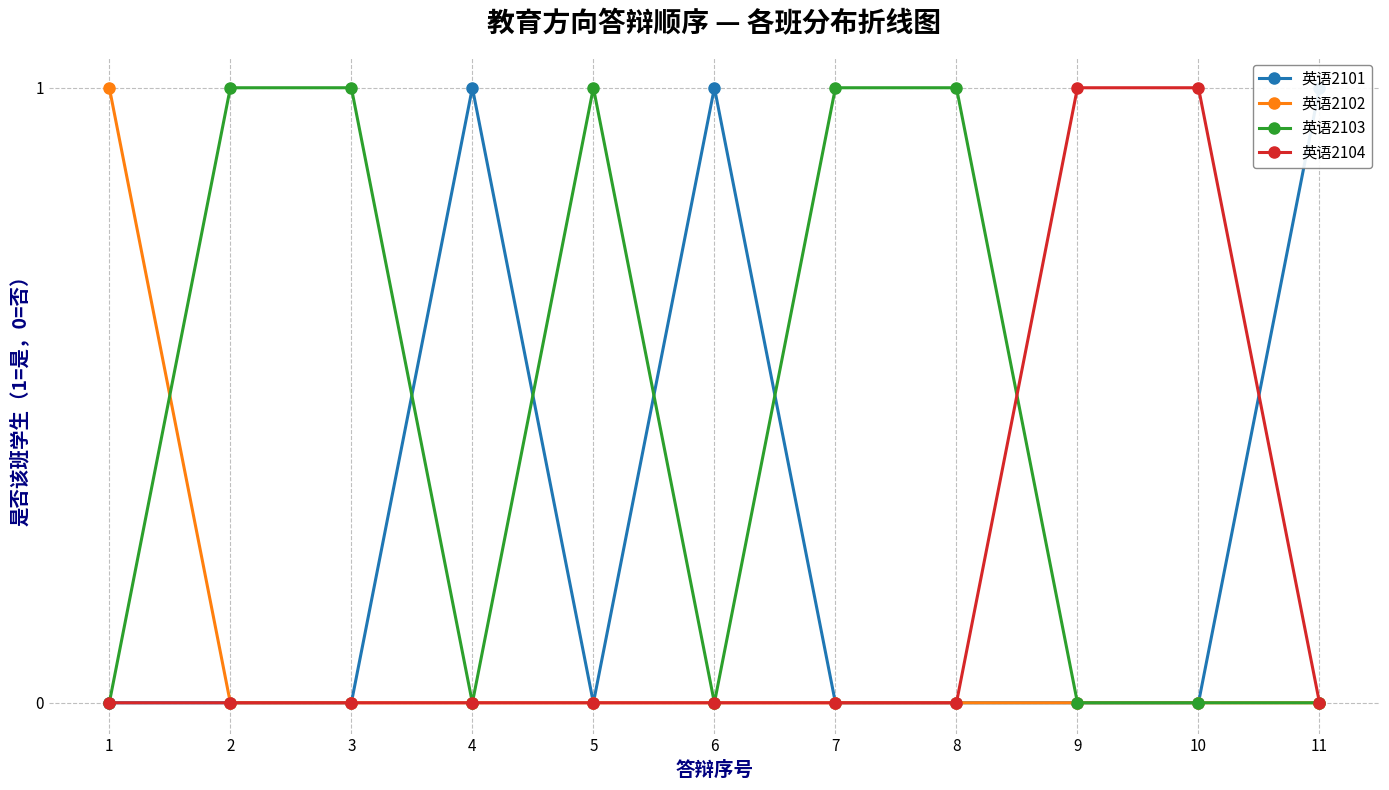

Rank the series by their average value, from lowest to highest.

英语2102, 英语2104, 英语2101, 英语2103